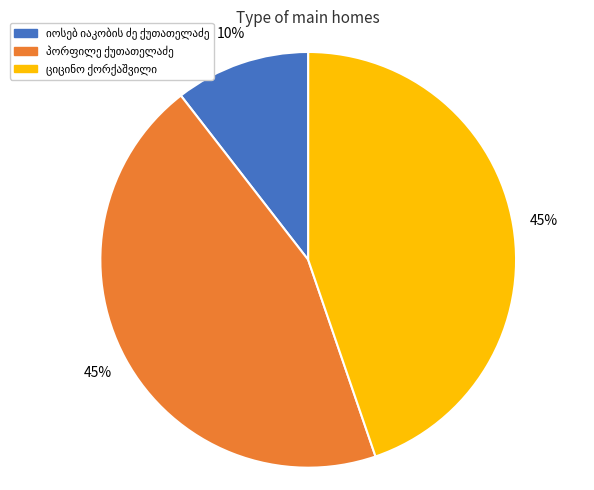

To the nearest percent, what is the average slice percentage?

33%